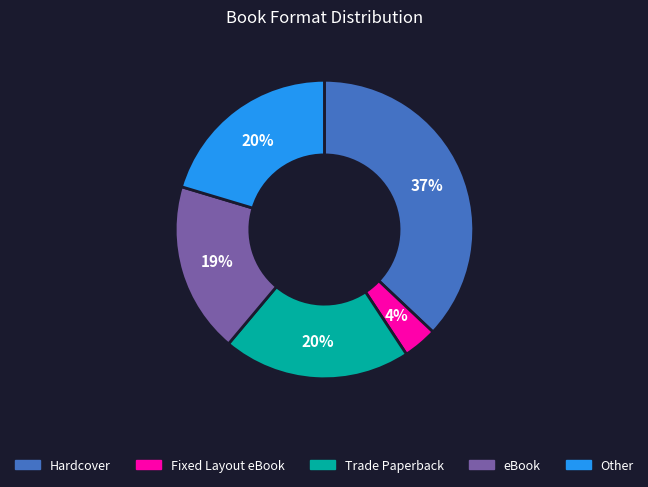

What is the ratio of the value at eBook to the value at Trade Paperback?

0.9